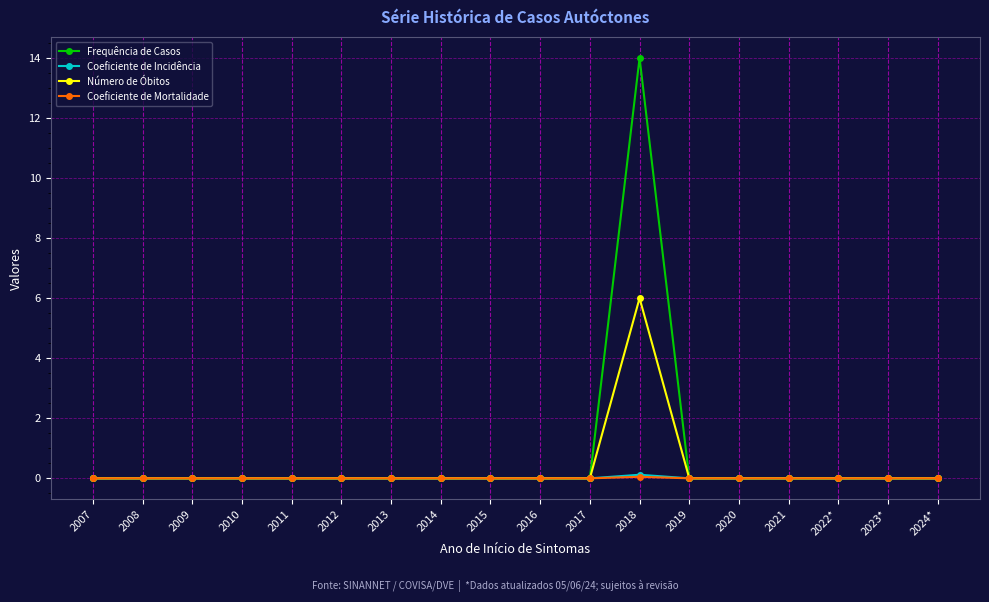

At which category is the sum across all series the highest?

2018